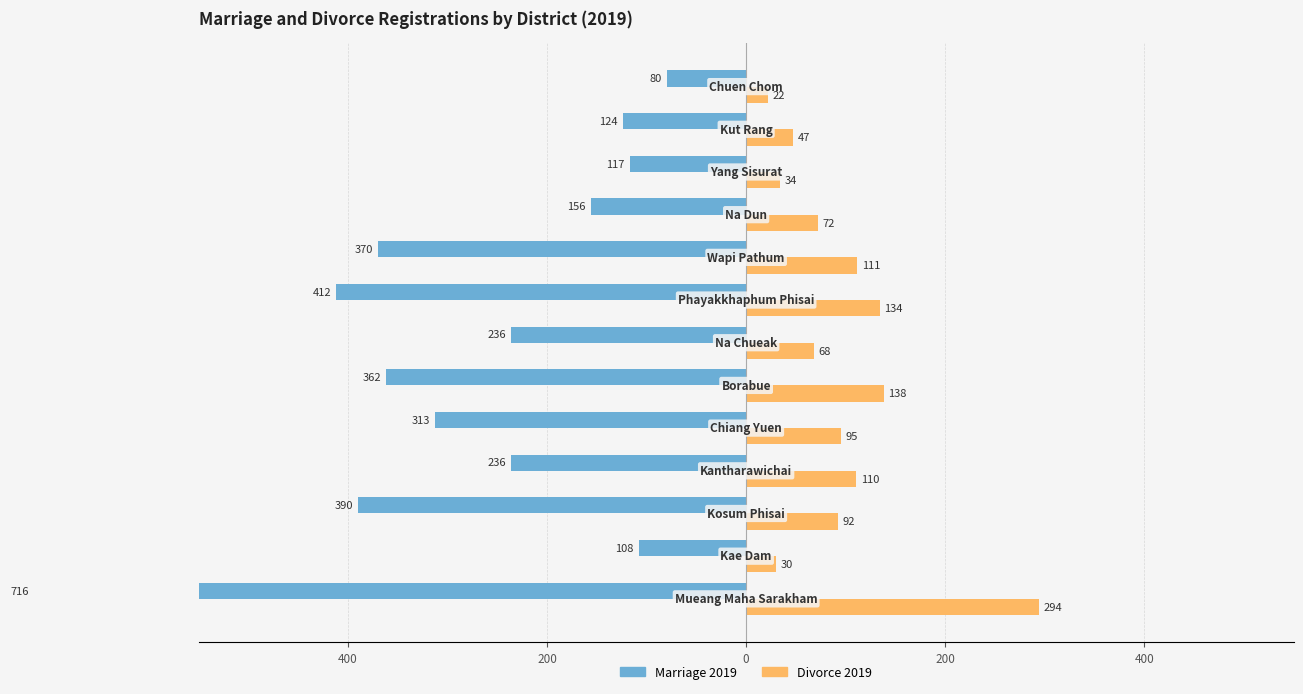

Reading left to right, transcribe all the data shown in this chart.

Marriage 2019: -716	-108	-390	-236	-313	-362	-236	-412	-370	-156	-117	-124	-80
Divorce 2019: 294	30	92	110	95	138	68	134	111	72	34	47	22